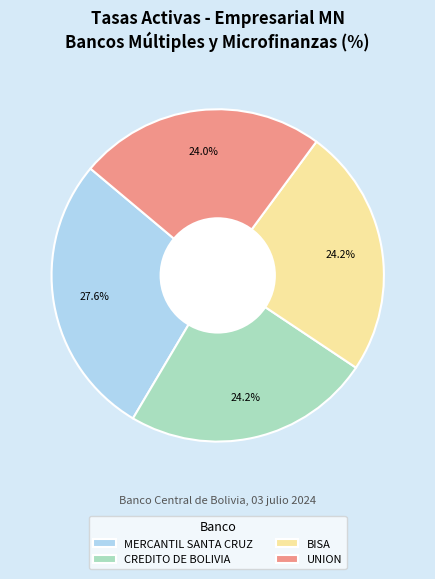

The UNION slice represents 24% of the pie. True or false?

True